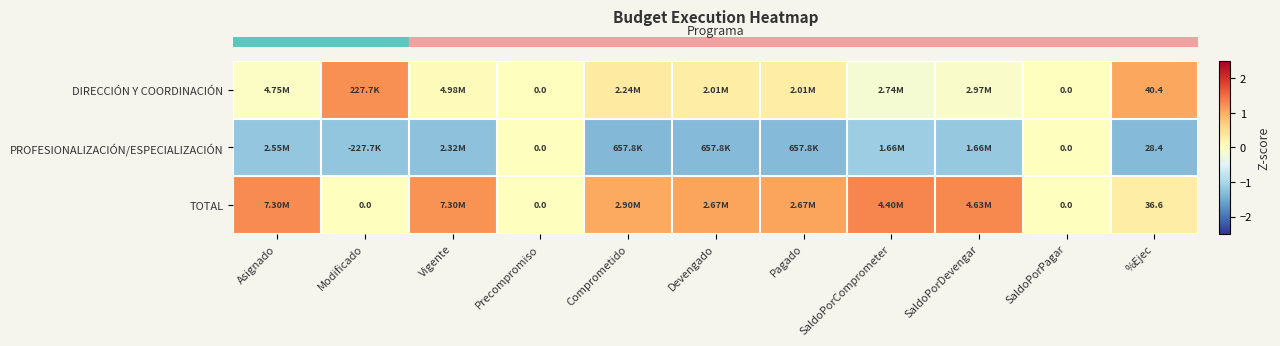

True or false: row_1 has a value of -1.1 at SaldoPorComprometer.

True